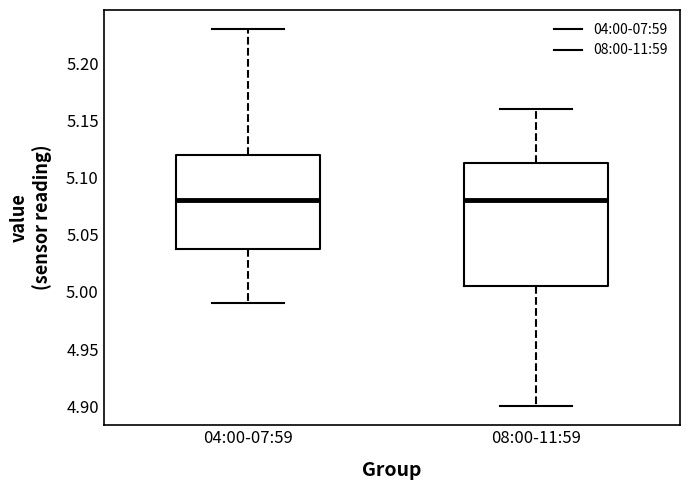

Reading left to right, transcribe this box plot: for each box, give where its median line is, the range the box spans, and where its two whiskers end, as read against the y-axis. The values are not printed on the chart, so give them approximately, as read against the axis.

04:00-07:59: median 5.080, box 5.040 to 5.120, whiskers 4.990 to 5.230
08:00-11:59: median 5.080, box 5.005 to 5.115, whiskers 4.900 to 5.160